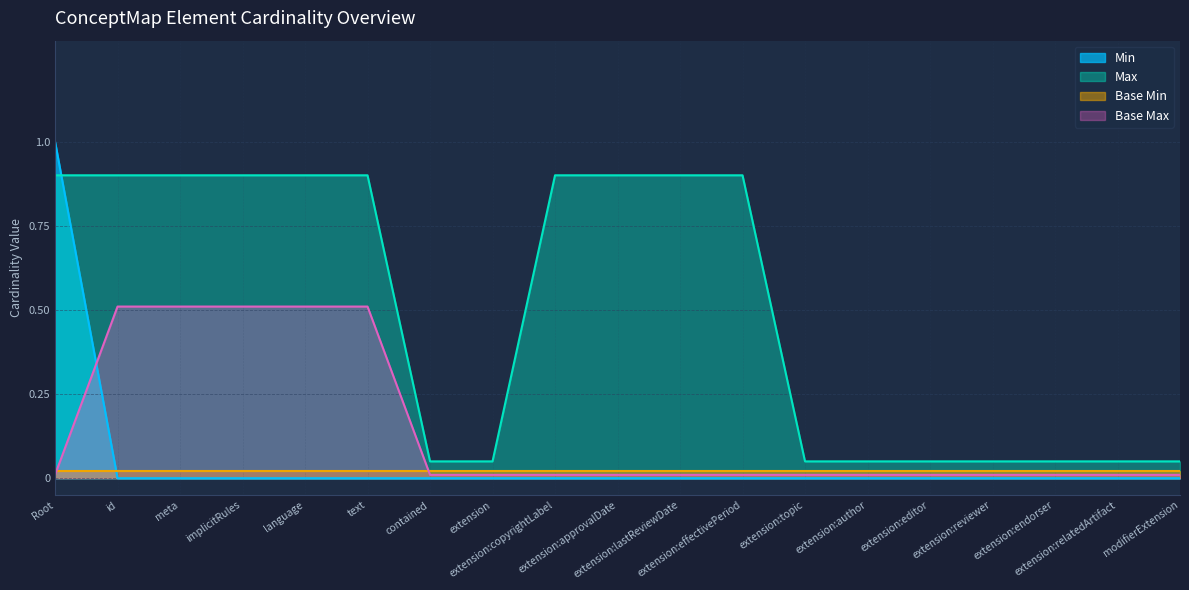

At which category is the sum across all series the highest?

Root